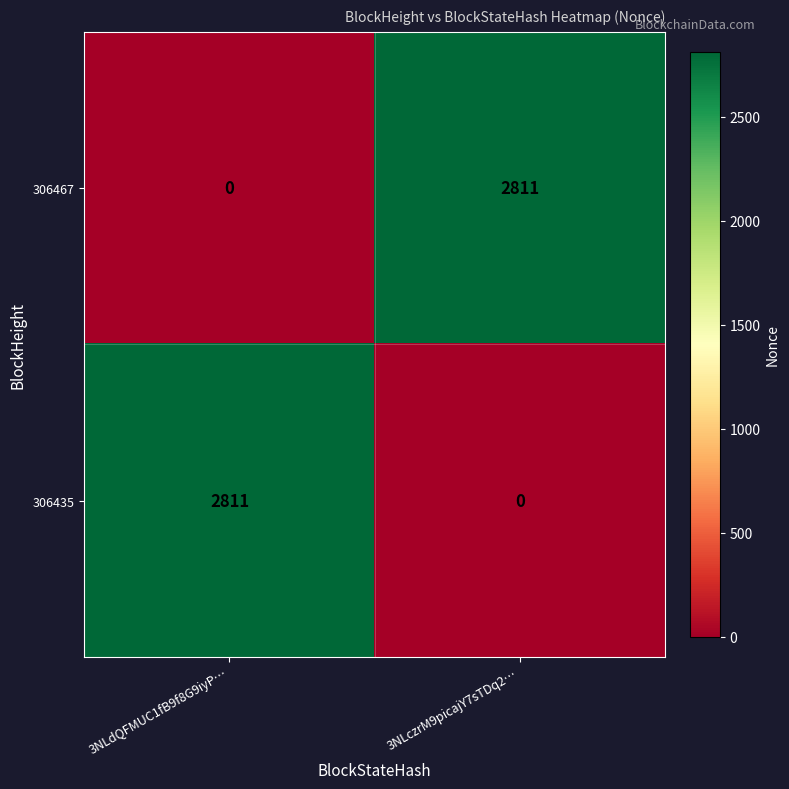

Count the number of categories in the chart.

2